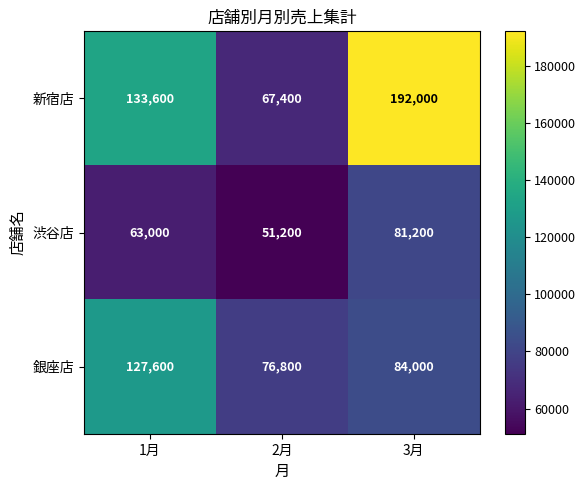

What is the sum of all 銀座店 values?

288400